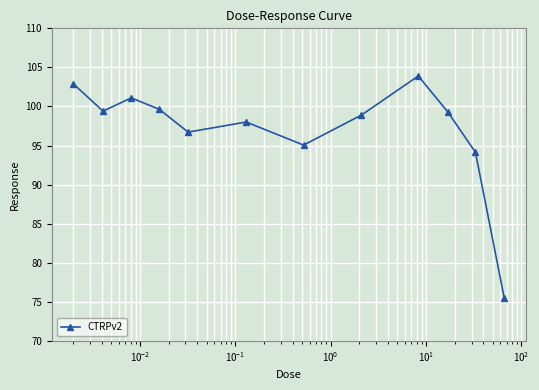

What is the average value?

97.0